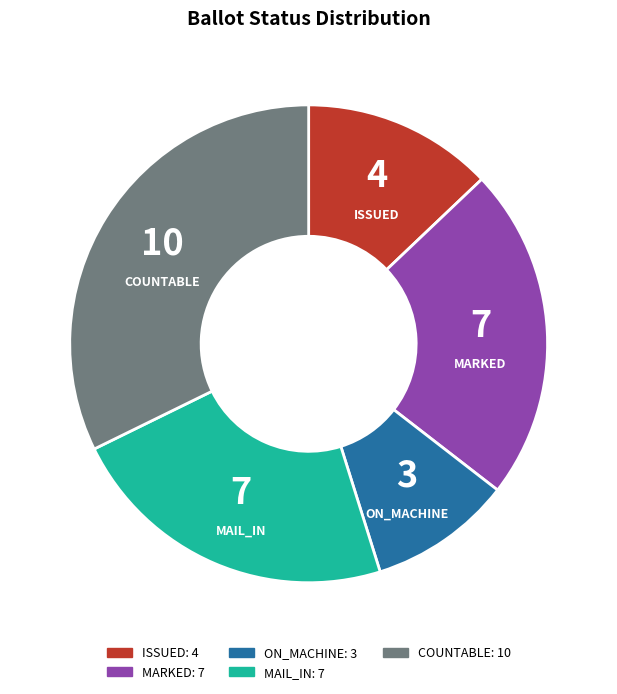

How many slices are in this pie chart?

5